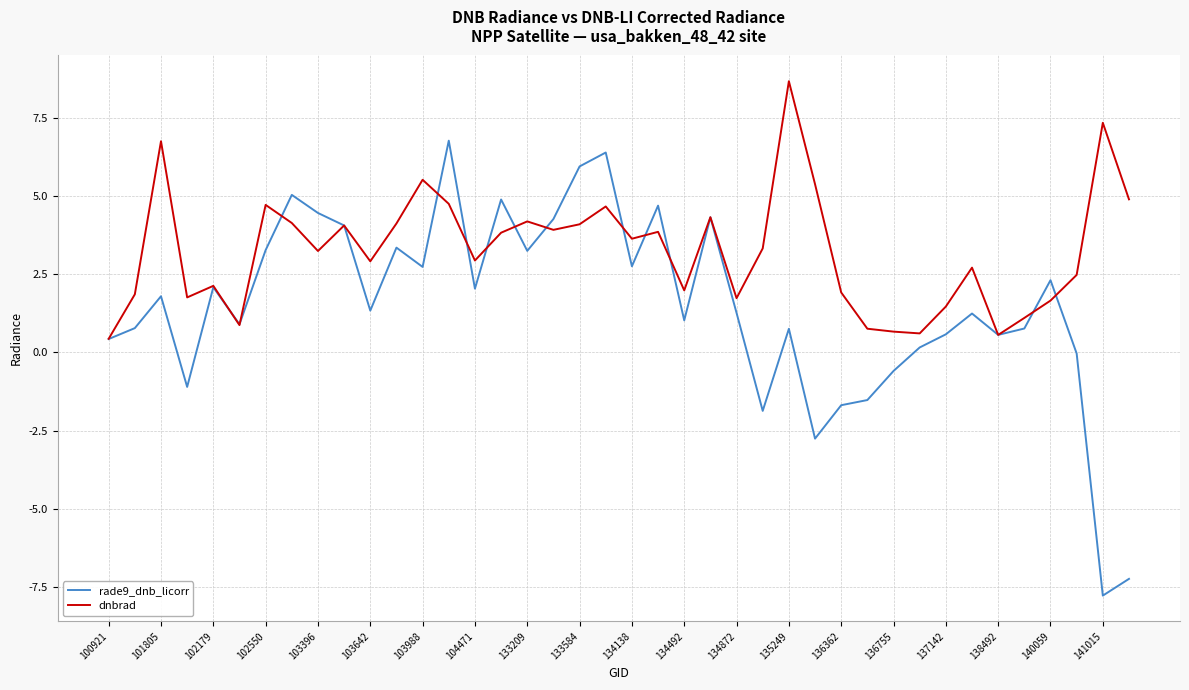

Which series has the widest spread of values?

rade9_dnb_licorr